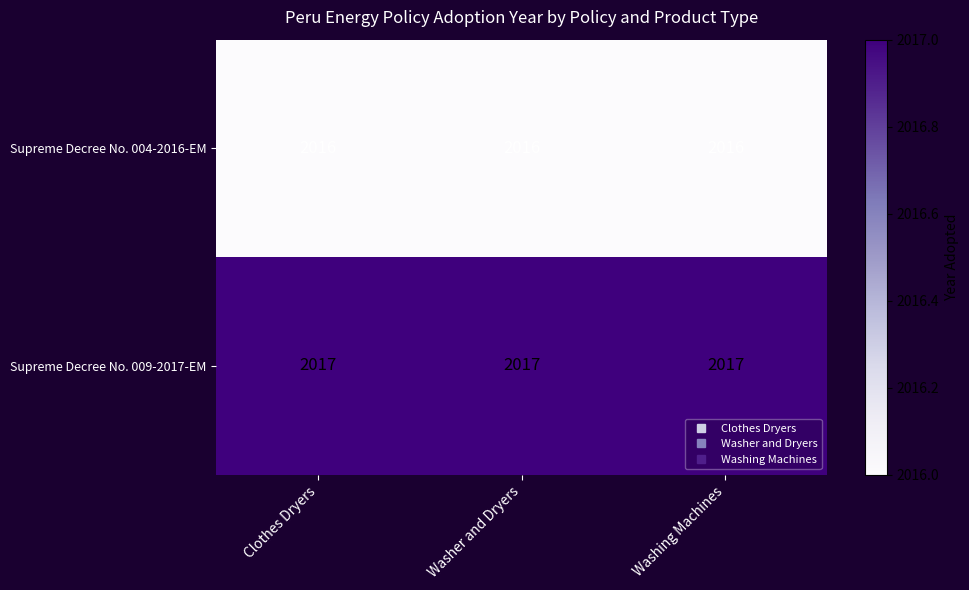

At how many categories does at least one series exceed 2016?

3